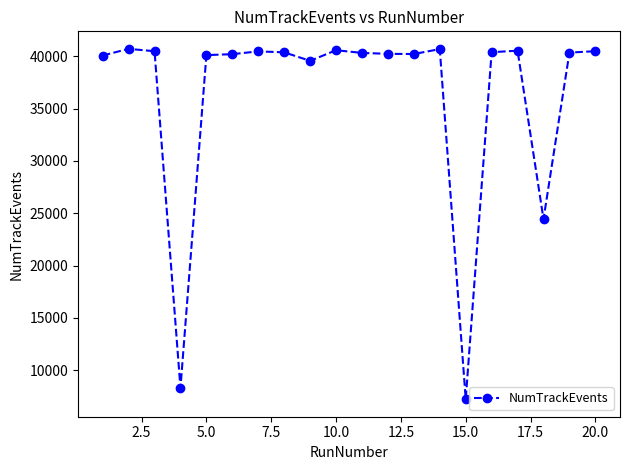

What is the sum of all values?

725655